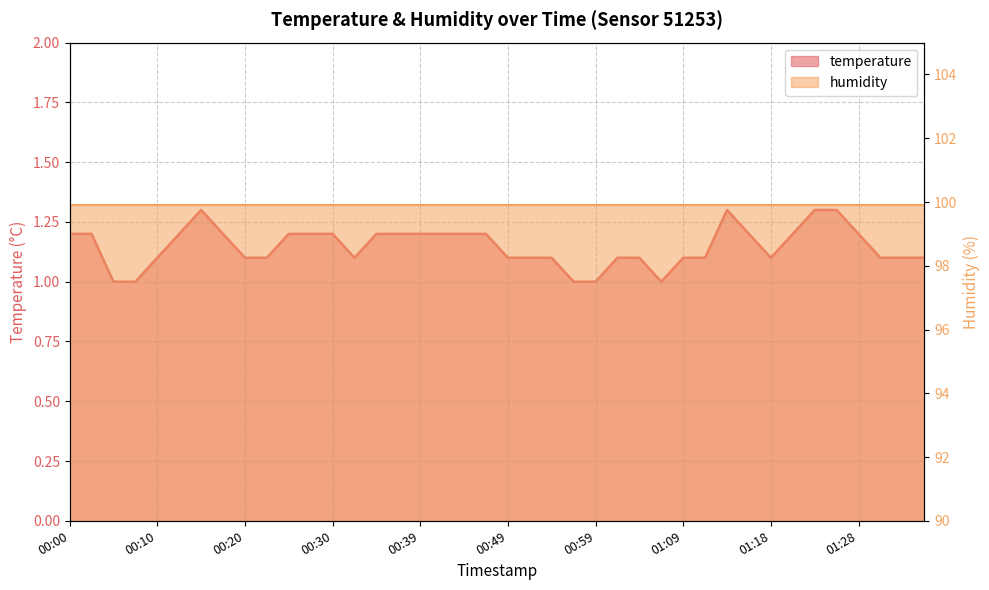

What is the sum of the values at 00:32 and 01:06?

2.1